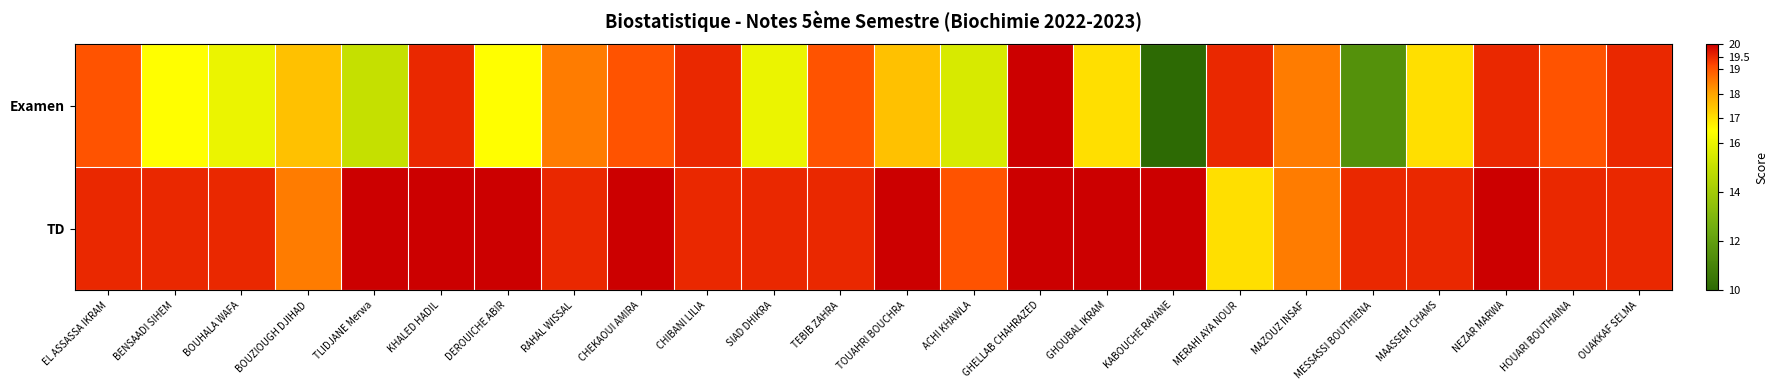

List the series in order of their overall mean, lowest first.

Examen, TD